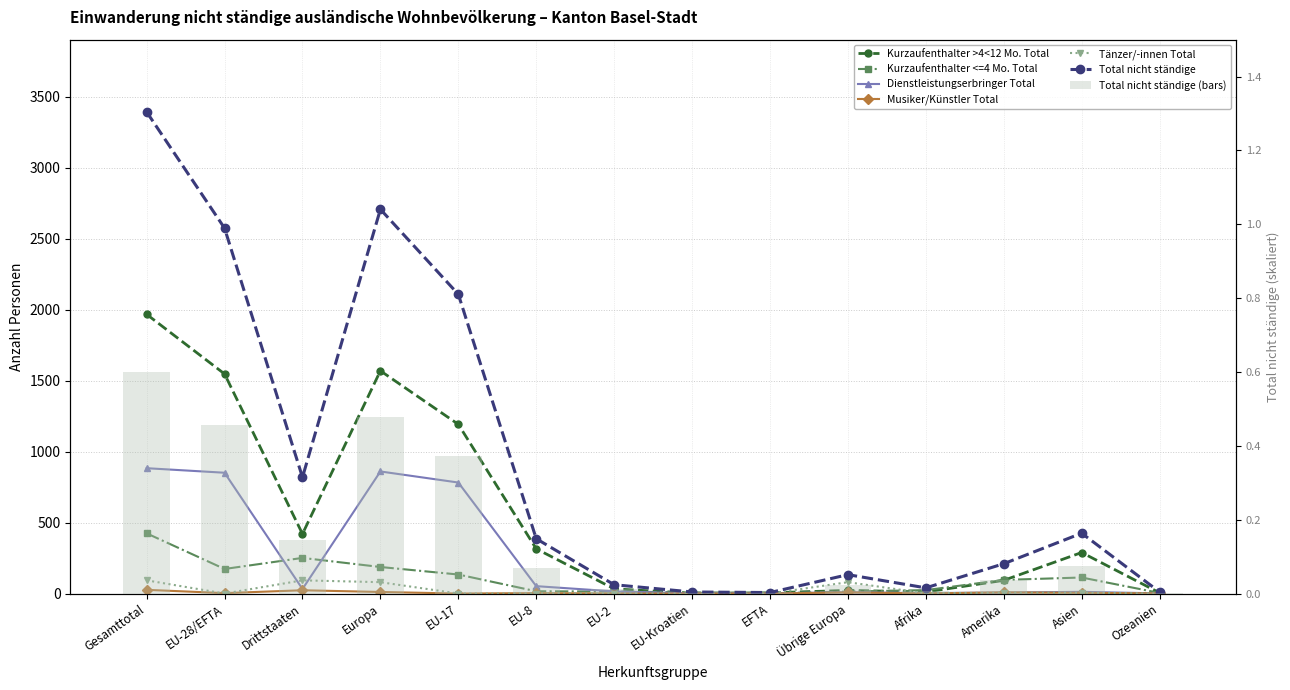

What position from the left is EU-2?

7